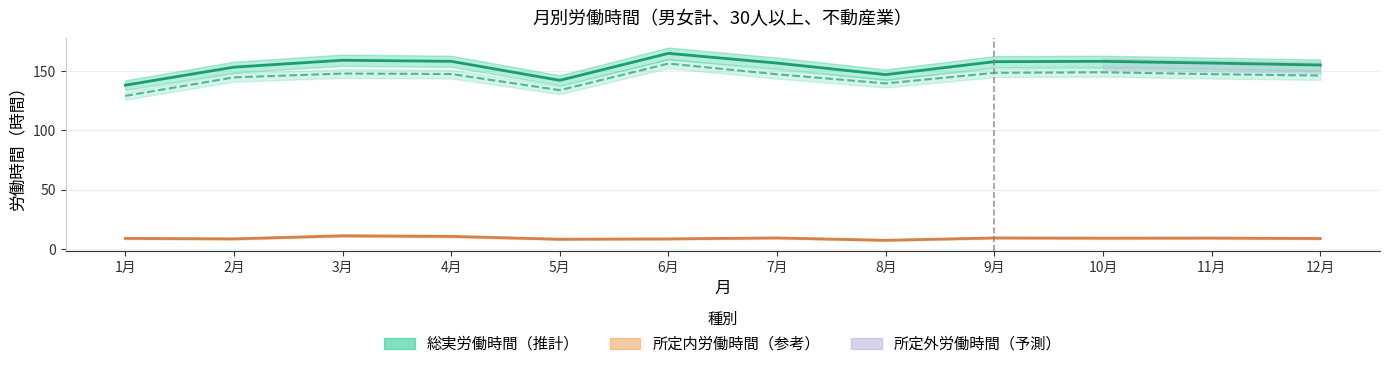

True or false: 総実労働時間 and 所定外労働時間 cross at least once.

False